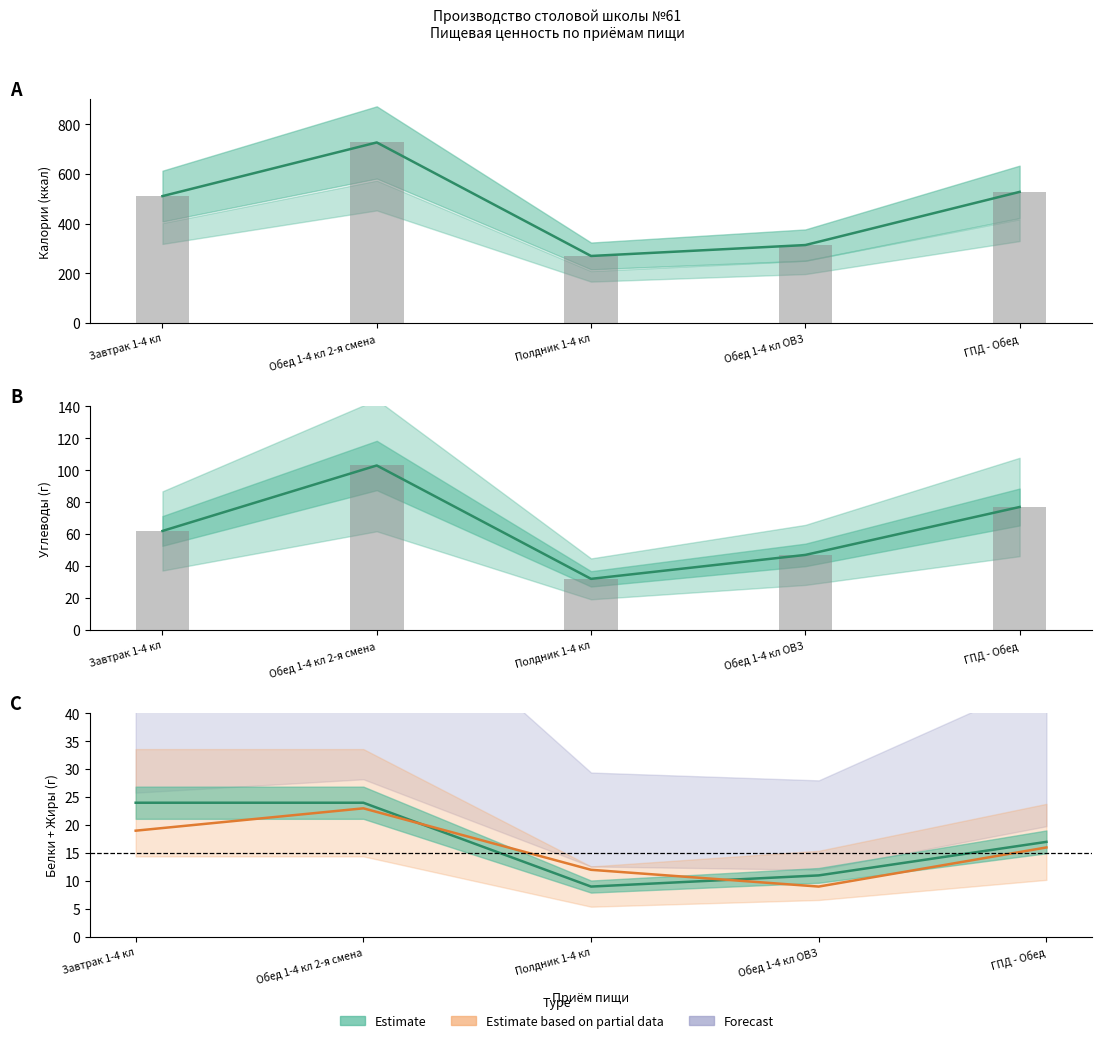

Which category has the highest value in the Углеводы series?

Обед 1-4 кл 2-я смена